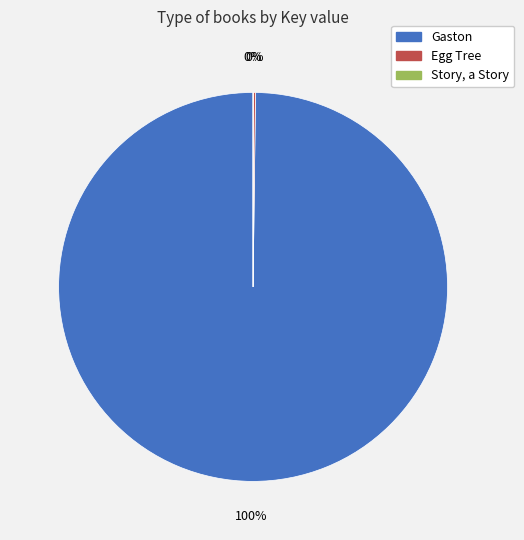

Which slice is the largest?

Gaston